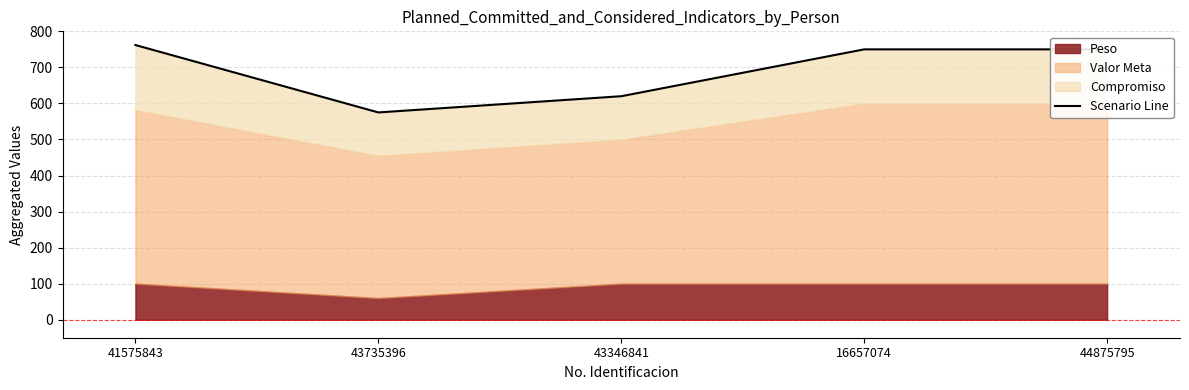

Rank the categories by value from highest to lowest.

41575843, 16657074, 44875795, 43346841, 43735396